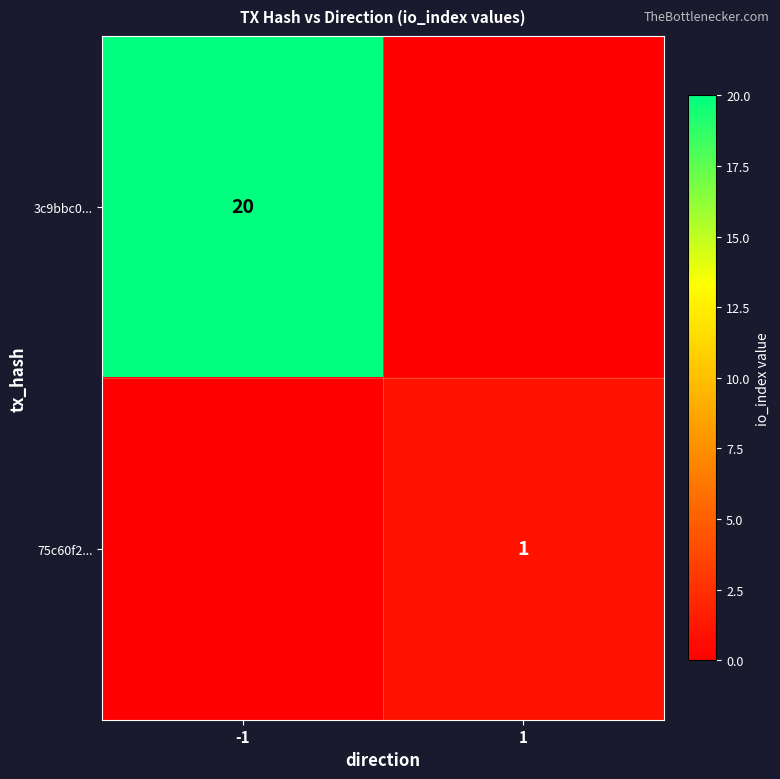

Which label corresponds to the largest value in the chart?

-1